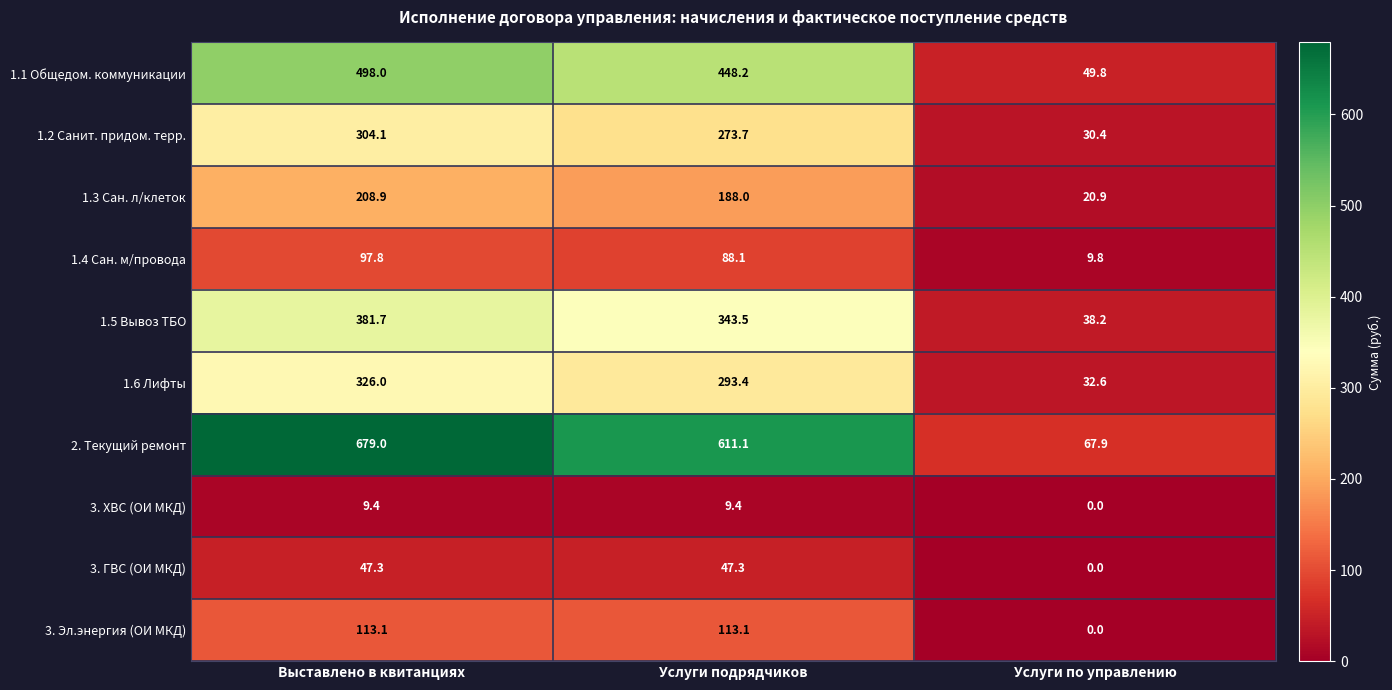

Which series has the largest range (max minus min)?

2. Текущий ремонт